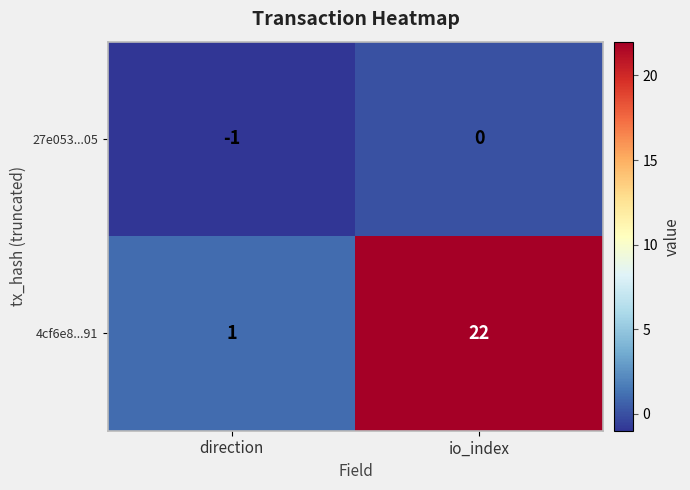

Which series has the widest spread of values?

4cf6e8...91